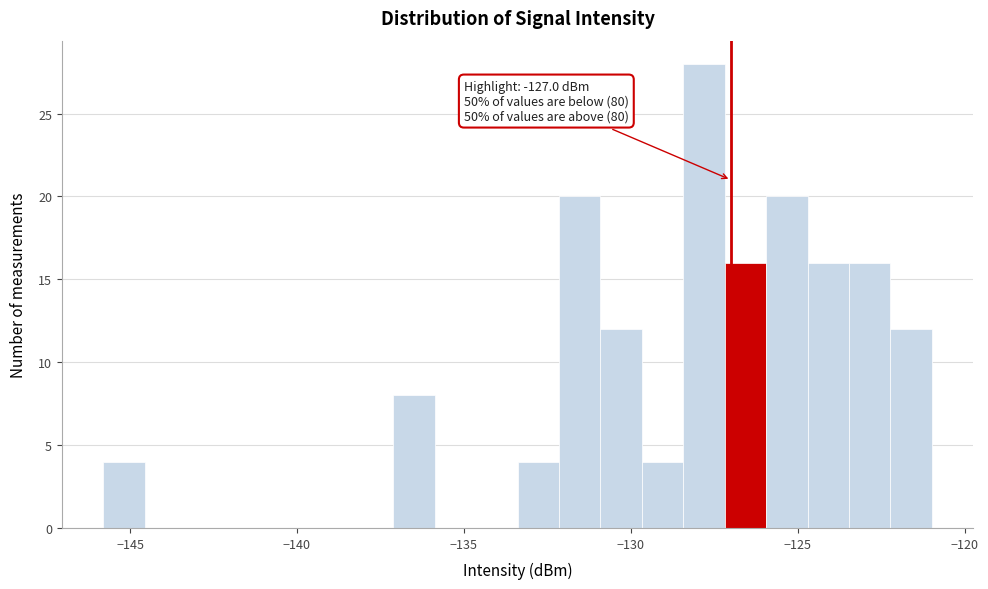

Around what value on the x-axis is the tallest bar? Give the approximate position of its centre, as read against the axis.

-128.0